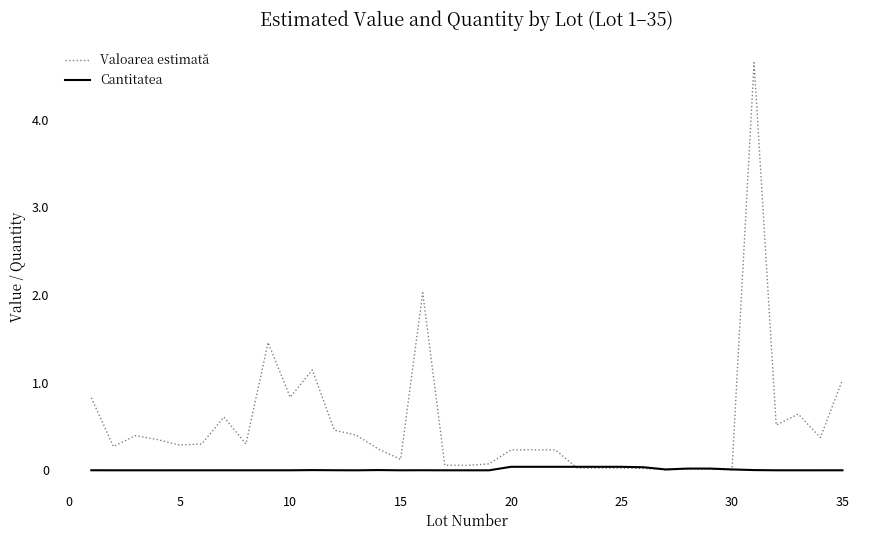

Which series has the widest spread of values?

Valoarea estimată